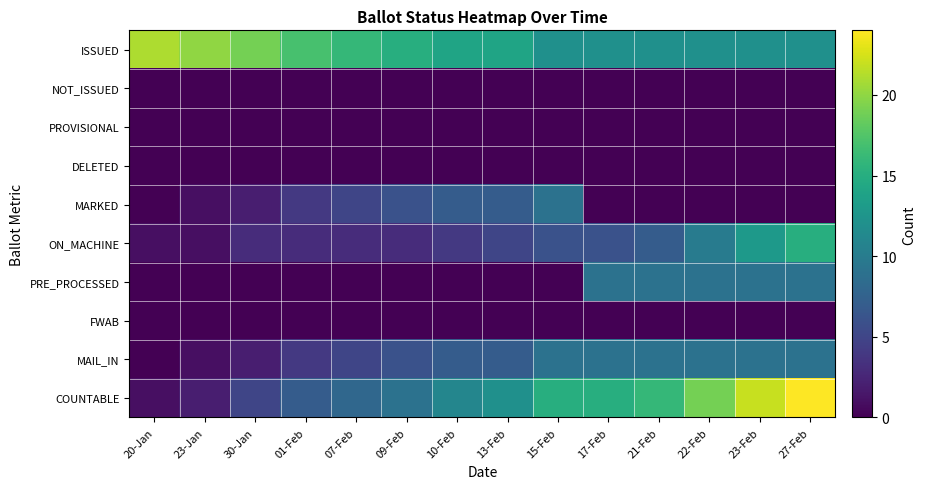

How many categories are shown in the chart?

14